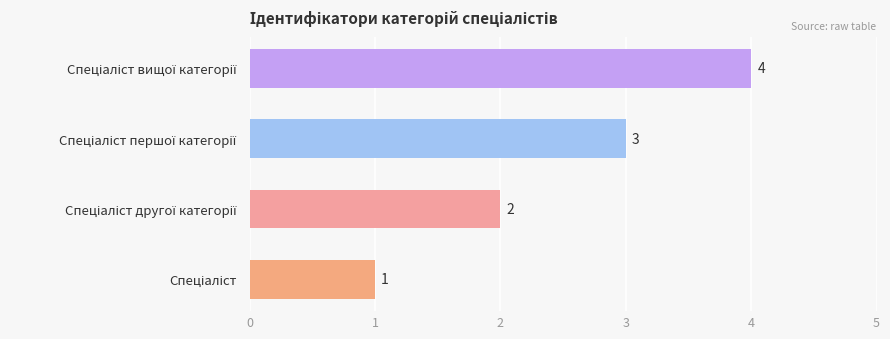

What is the difference between the maximum and minimum values?

3